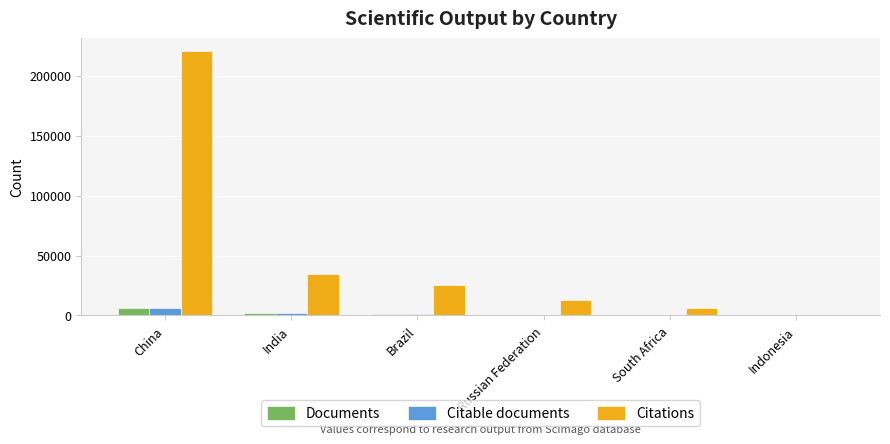

Which category has the highest value in the Citations series?

China